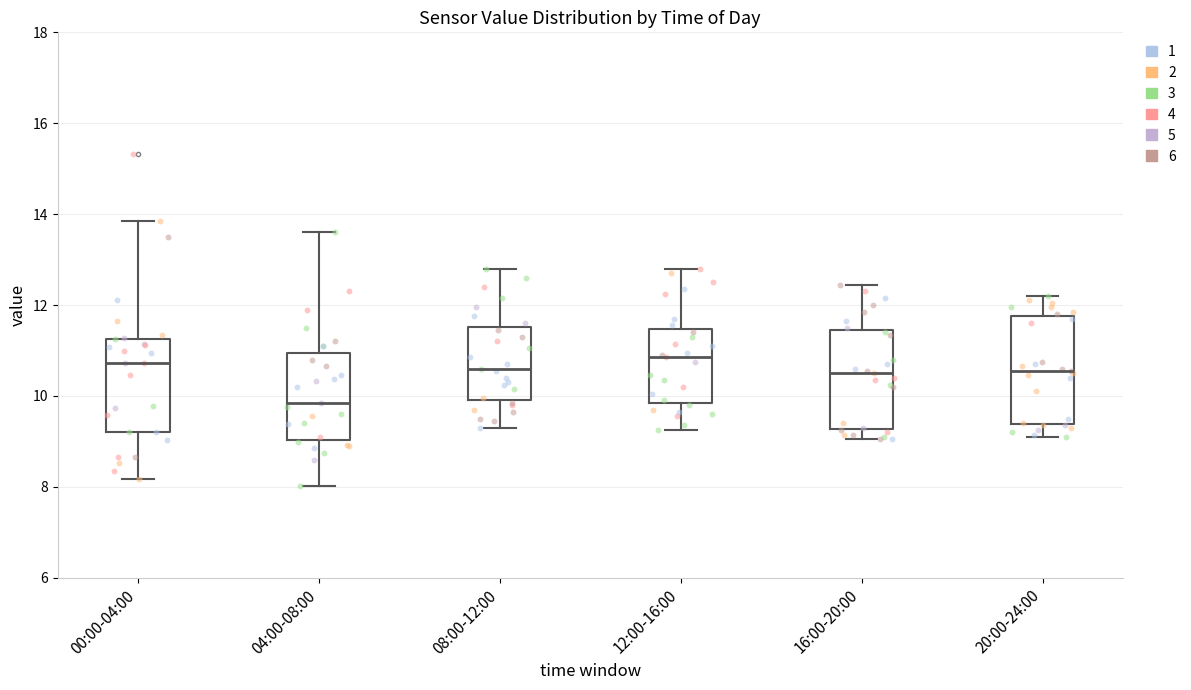

Which box's median line is the lowest?

04:00-08:00